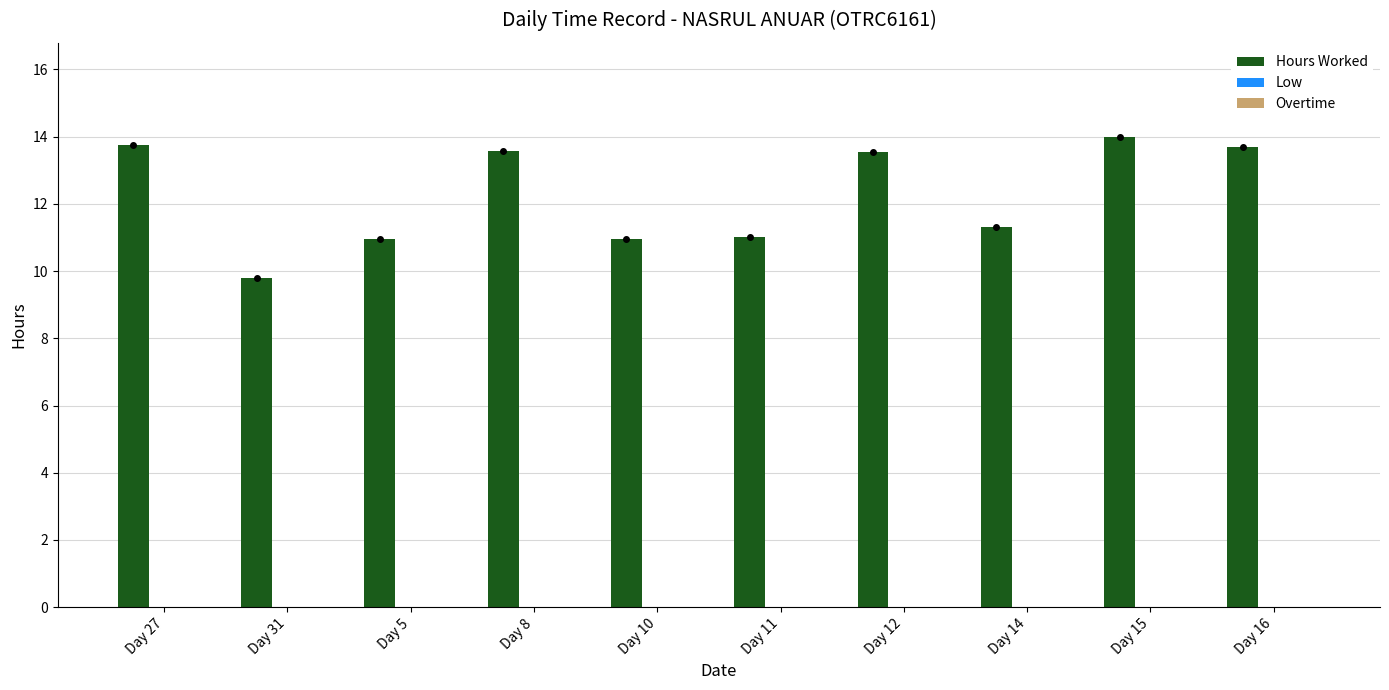

What is the approximate value at Day 8?

13.6